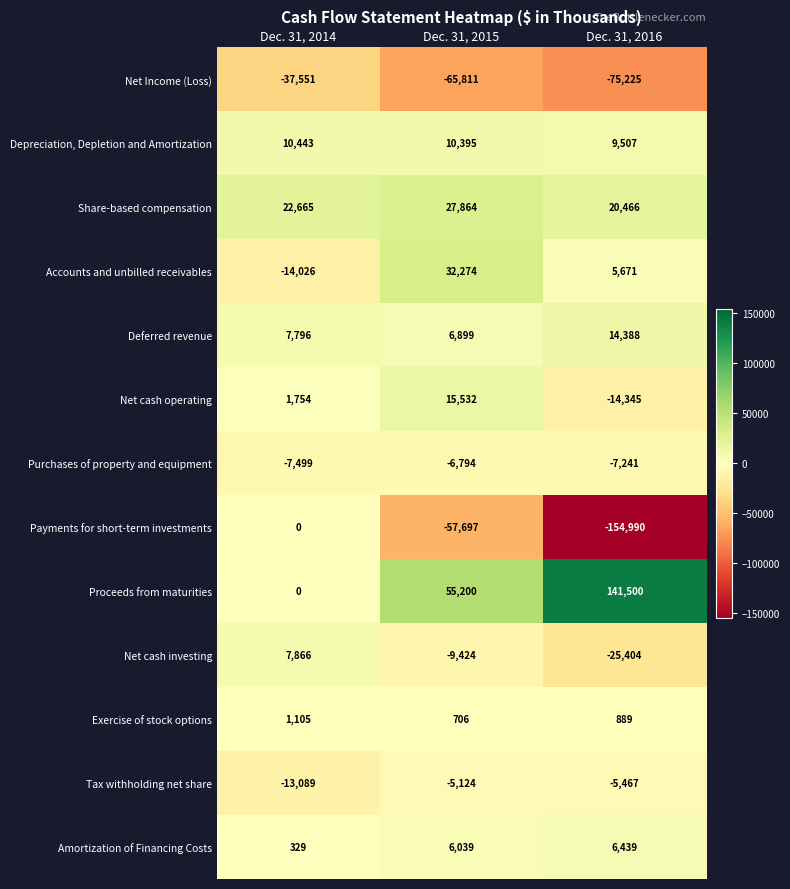

What is the sum of the Purchases of property and equipment values at Dec. 31, 2014 and Dec. 31, 2016?

-14740